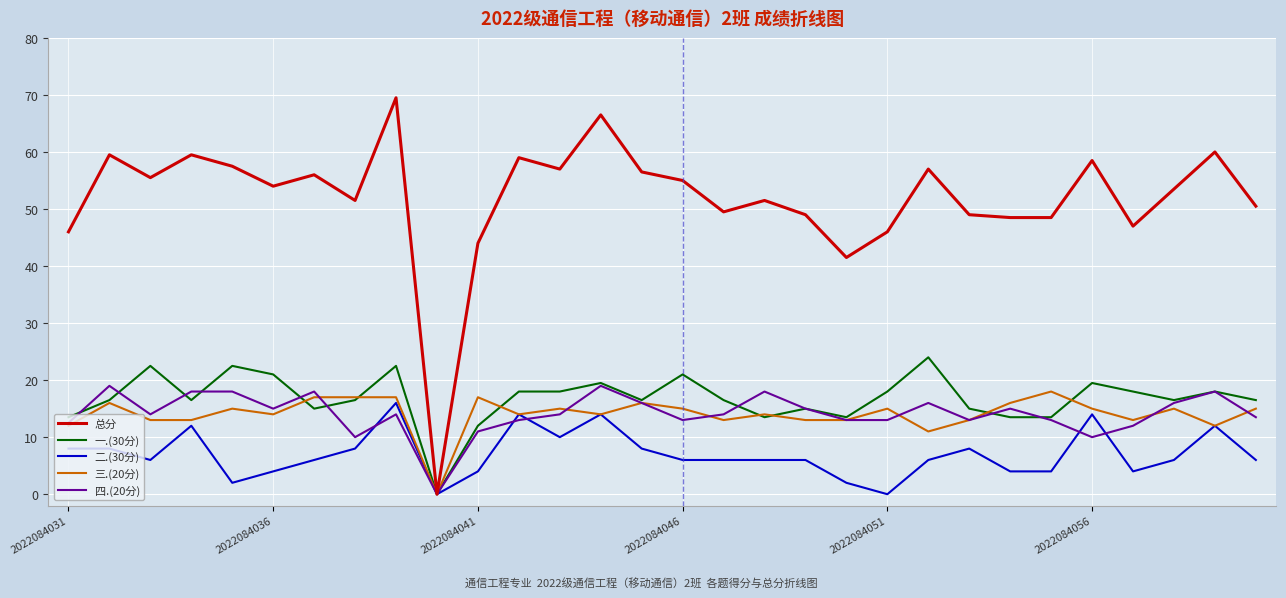

Rank the series by their maximum value, from lowest to highest.

二.(30分), 三.(20分), 四.(20分), 一.(30分), 总分